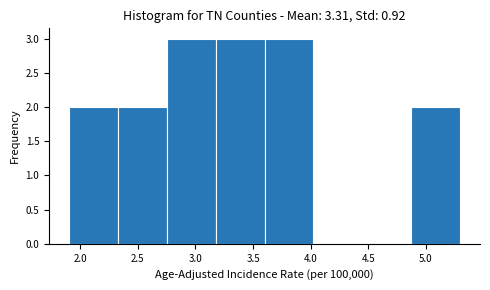

Reading left to right, list every bar in this chart as the range it spans on the x-axis followed by its height. Neither the bar edges nor the heights are printed on the chart, so give them approximately, as read against the axes.

1.900 to 2.325: 2
2.325 to 2.750: 2
2.750 to 3.175: 3
3.175 to 3.600: 3
3.600 to 4.025: 3
4.025 to 4.450: 0
4.450 to 4.875: 0
4.875 to 5.300: 2